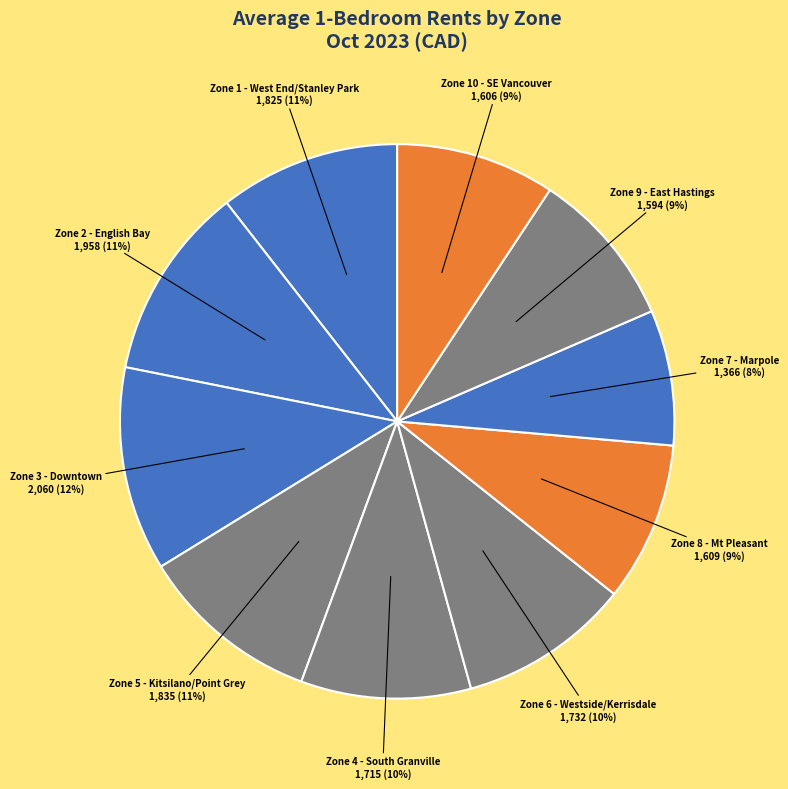

Which category has the biggest portion of the pie?

Zone 3 - Downtown